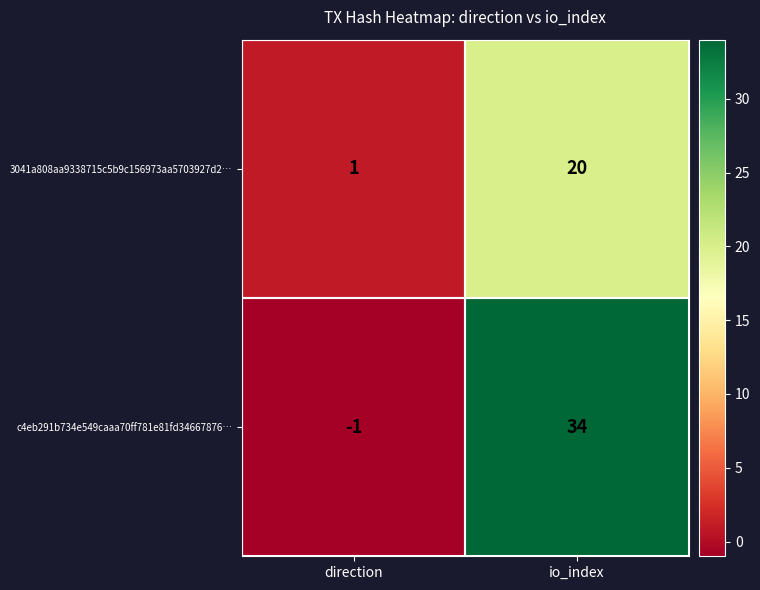

At which category does the chart reach its peak across all series?

io_index